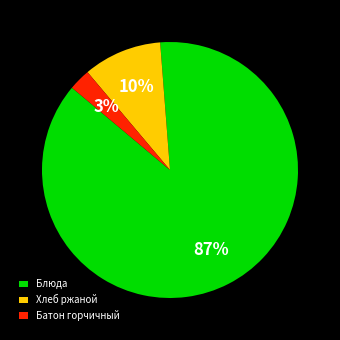

Rank the categories by value from lowest to highest.

Батон горчичный, Хлеб ржаной, Блюда